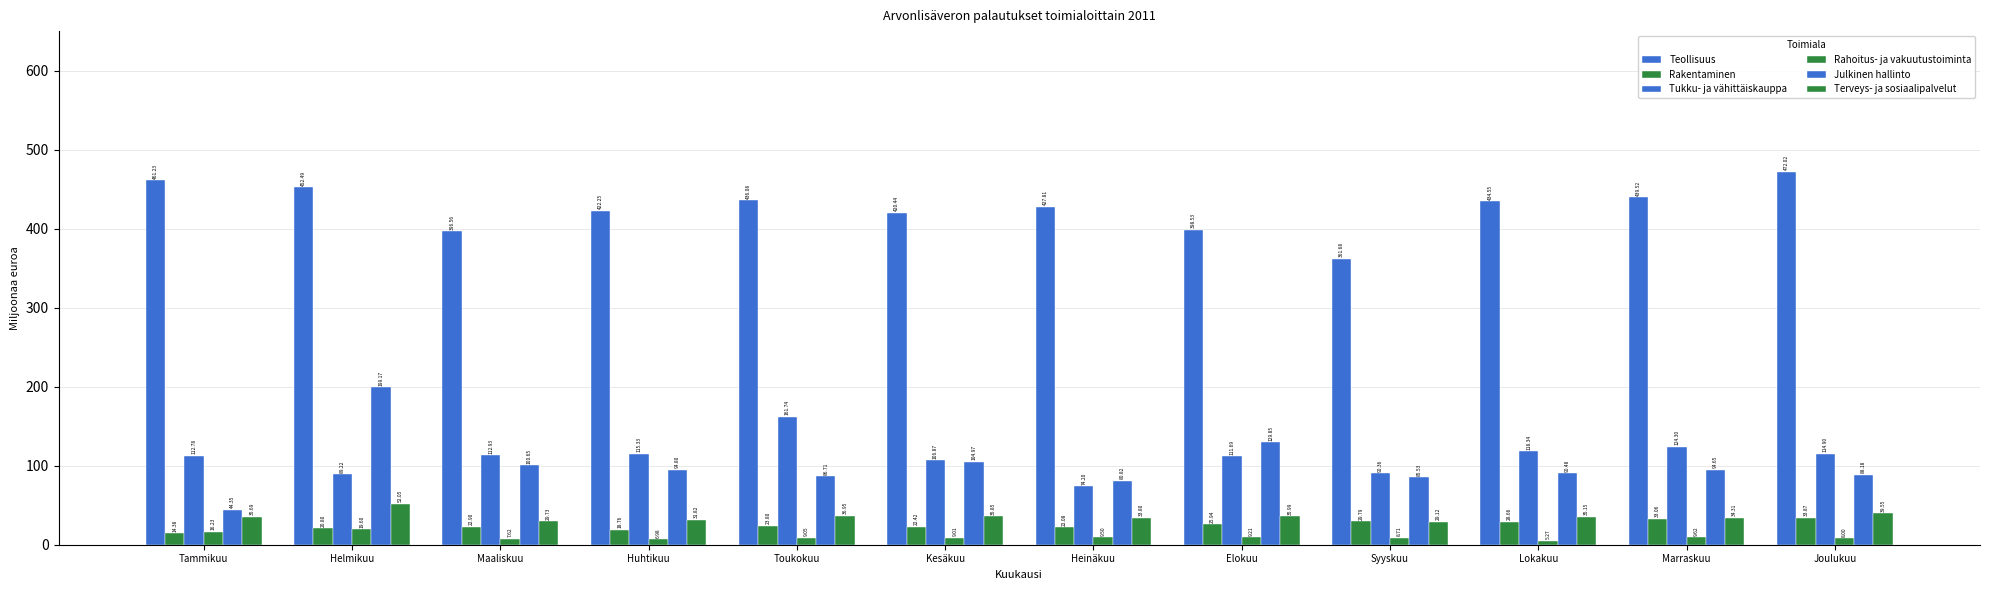

Which category has the lowest value across all series?

Lokakuu